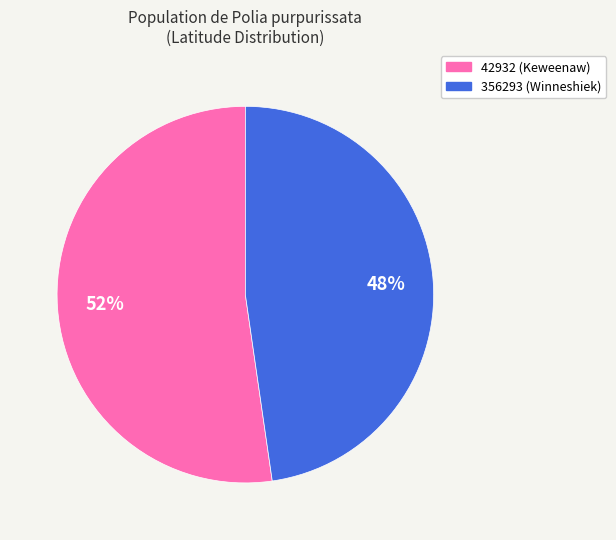

Is the sum of 356293 (Winneshiek) and 42932 (Keweenaw) greater than half?

Yes